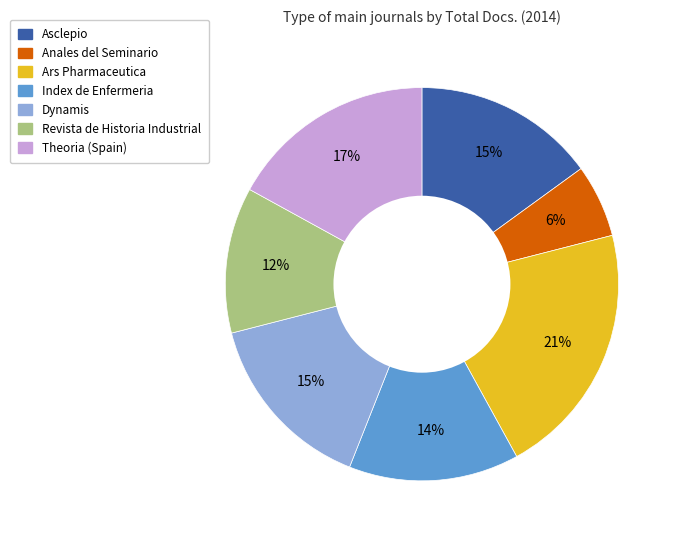

How many slices are in this pie chart?

7